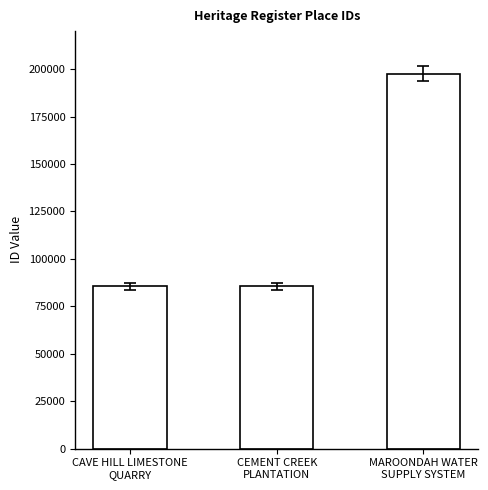

What is the value of the 1st bar from the left?

85447